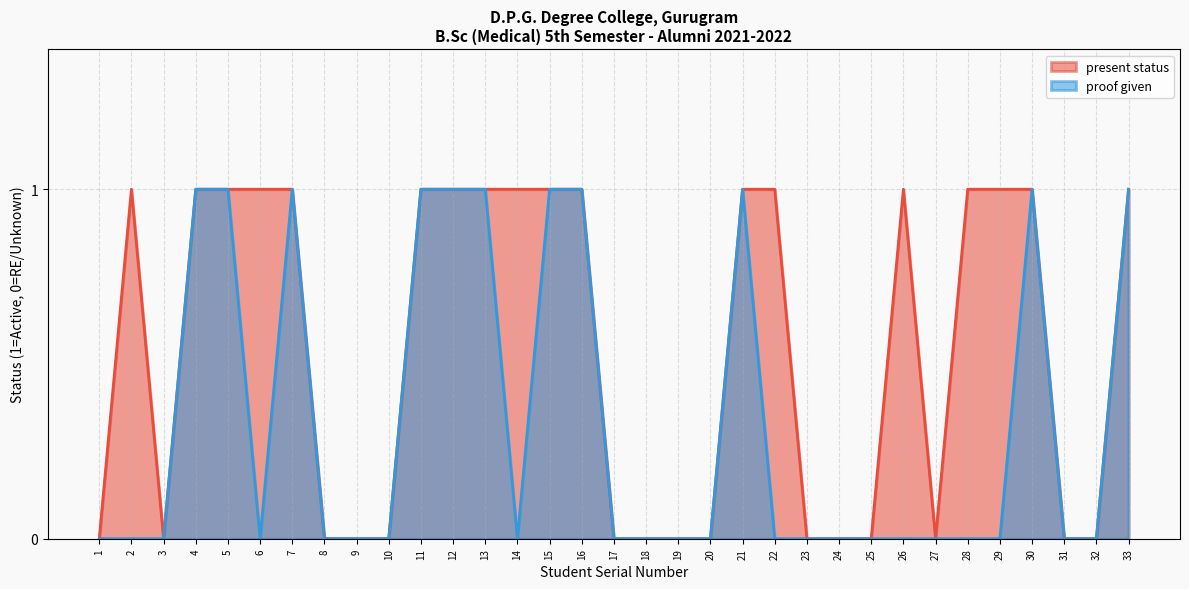

At how many categories does at least one series exceed 0?

18